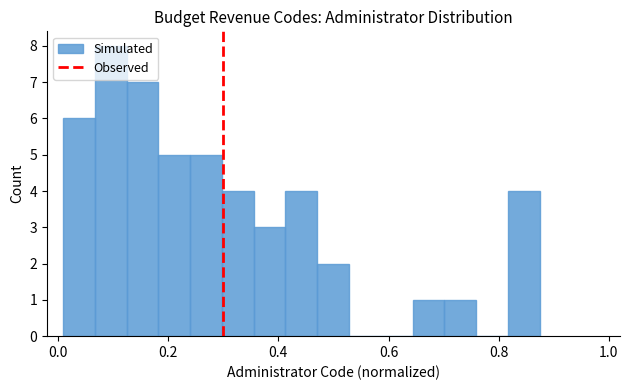

Read against the x-axis, roughly where is the centre of the tallest bar?

0.10